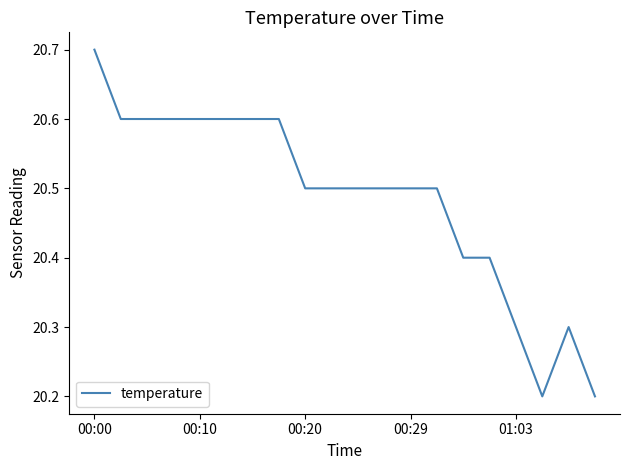

What is the greatest value displayed?

20.7